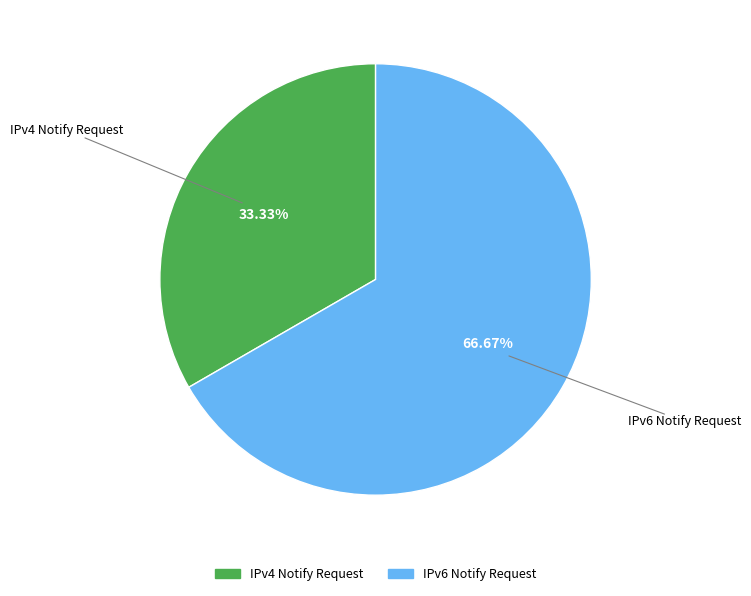

To the nearest percent, what is the difference between the largest and smallest slice percentages?

33%